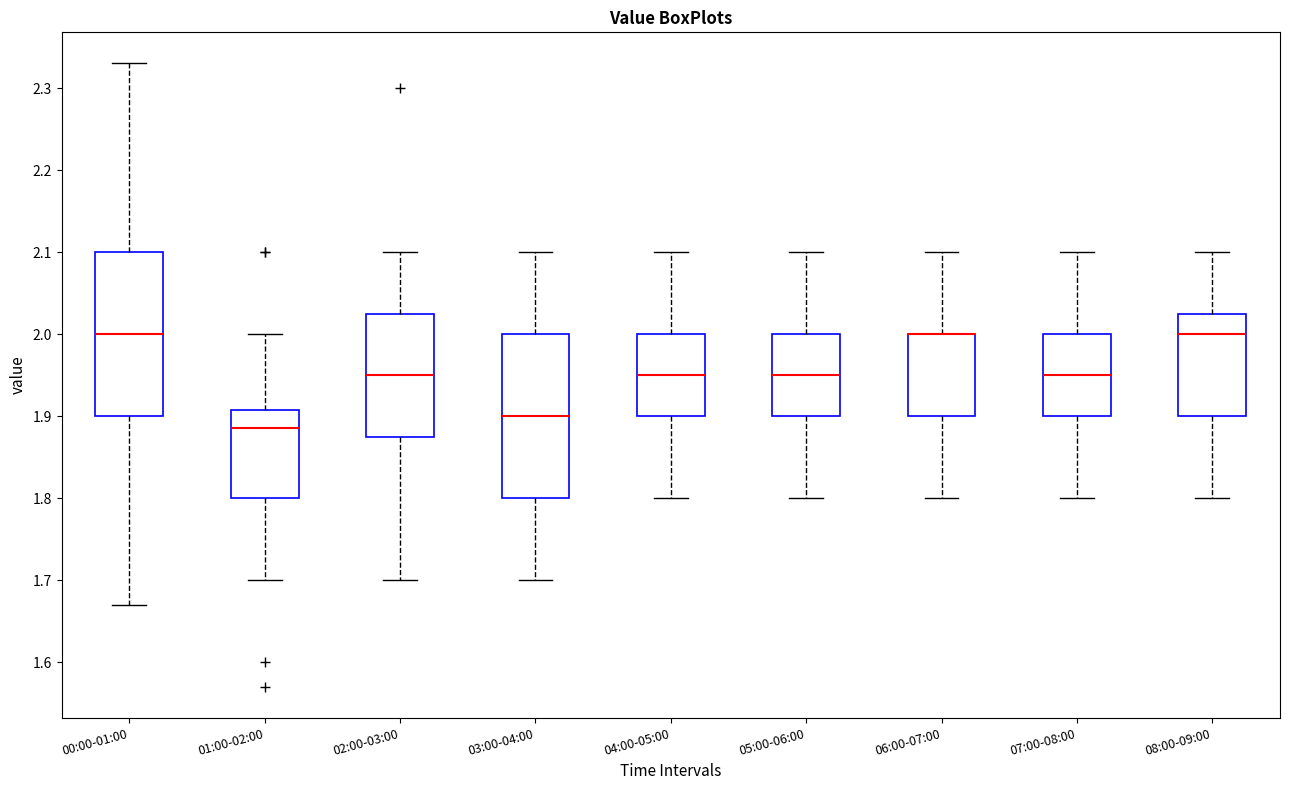

Reading left to right, transcribe this box plot: for each box, give where its median line is, the range the box spans, and where its two whiskers end, as read against the y-axis. The values are not printed on the chart, so give them approximately, as read against the axis.

00:00-01:00: median 2.00, box 1.90 to 2.10, whiskers 1.67 to 2.33
01:00-02:00: median 1.89, box 1.80 to 1.91, whiskers 1.70 to 2.00
02:00-03:00: median 1.95, box 1.88 to 2.03, whiskers 1.70 to 2.10
03:00-04:00: median 1.90, box 1.80 to 2.00, whiskers 1.70 to 2.10
04:00-05:00: median 1.95, box 1.90 to 2.00, whiskers 1.80 to 2.10
05:00-06:00: median 1.95, box 1.90 to 2.00, whiskers 1.80 to 2.10
06:00-07:00: median 2.00 (drawn on the box's upper edge), box 1.90 to 2.00, whiskers 1.80 to 2.10
07:00-08:00: median 1.95, box 1.90 to 2.00, whiskers 1.80 to 2.10
08:00-09:00: median 2.00, box 1.90 to 2.03, whiskers 1.80 to 2.10